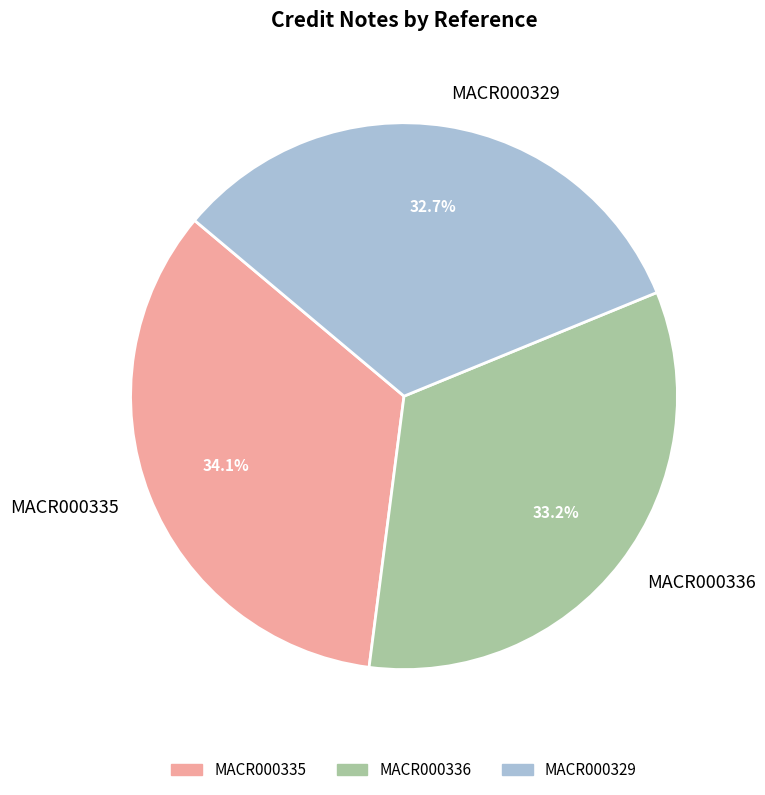

Between MACR000336 and MACR000329, which is larger?

MACR000336